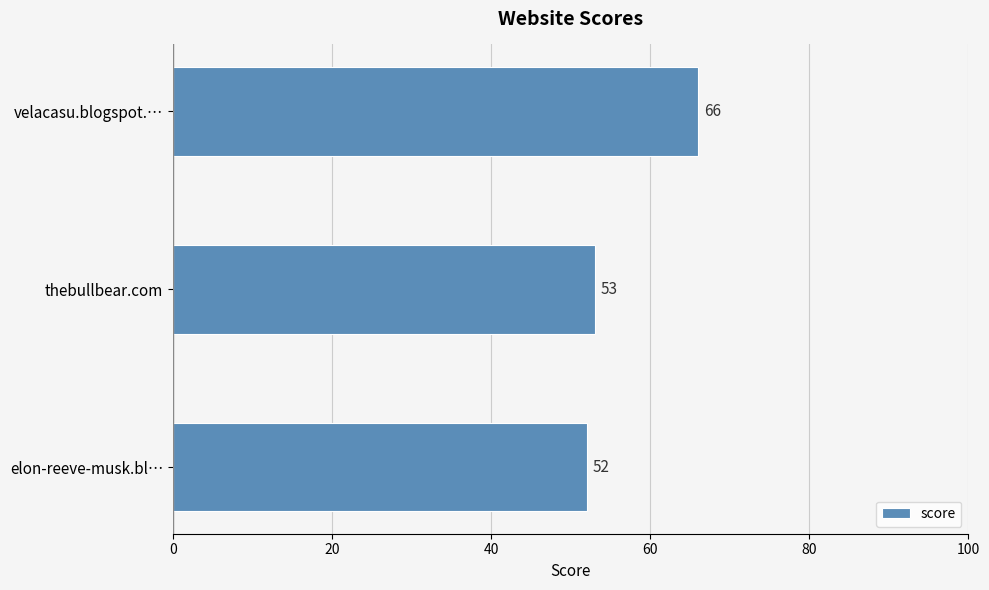

True or false: the data shows 53 at thebullbear.com.

True